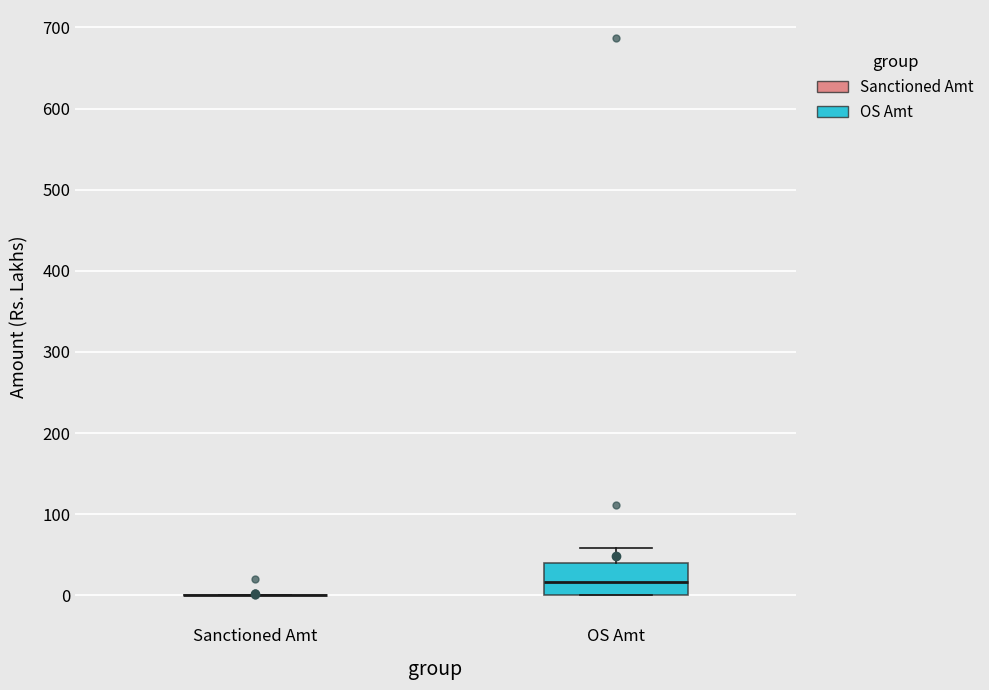

Reading left to right, read every box against the y-axis: the position of its median line, the range the box covers, and the ends of its whiskers. The values are not printed on the chart, so give them approximately, as read against the axis.

Sanctioned Amt: box collapsed to a line at 0, whiskers 0 to 0
OS Amt: median 20, box 0 to 40, whiskers 0 to 60